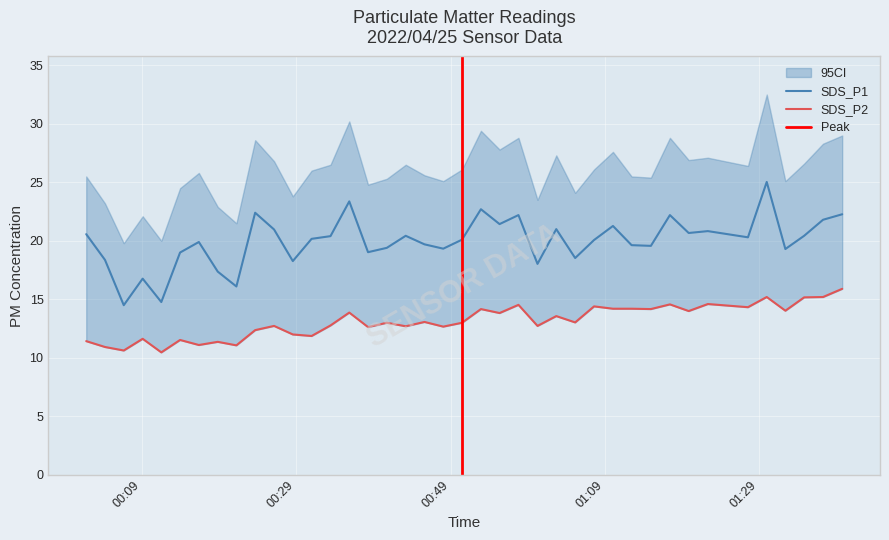

What is the label of the 16th point from the right?

2022/04/25 01:00:16